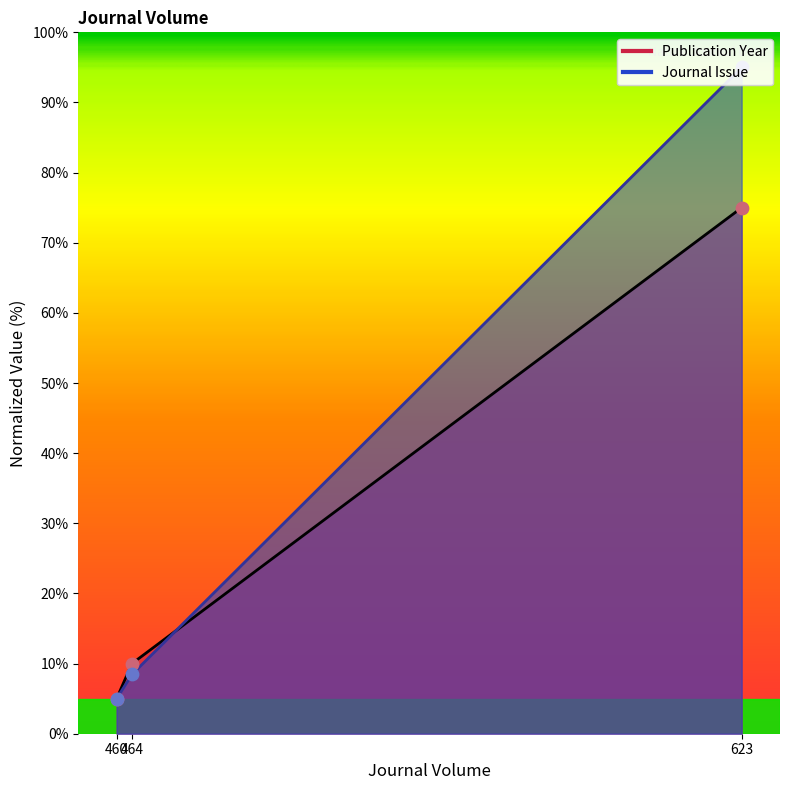

At how many categories does at least one series exceed 59?

1